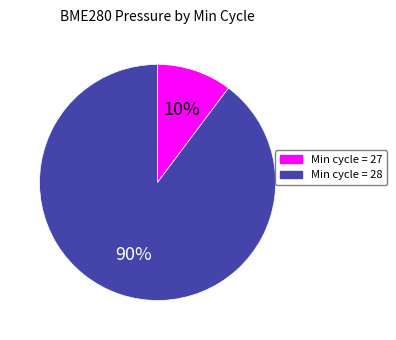

Combined, do Min cycle = 28 and Min cycle = 27 account for over 50%?

Yes